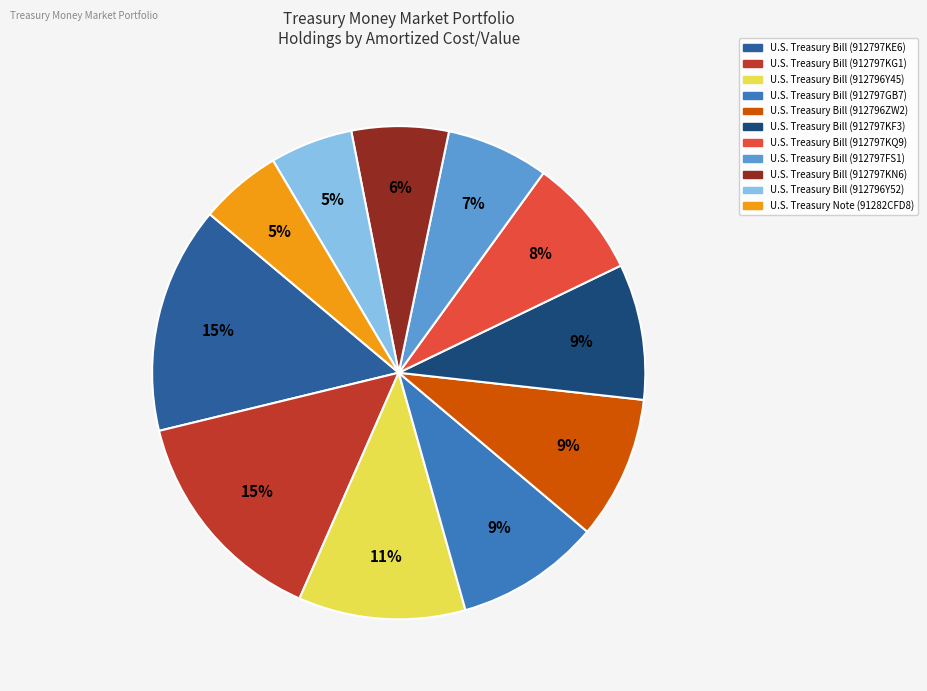

What percentage is the U.S. Treasury Bill (912797FS1) slice, to the nearest percent?

7%